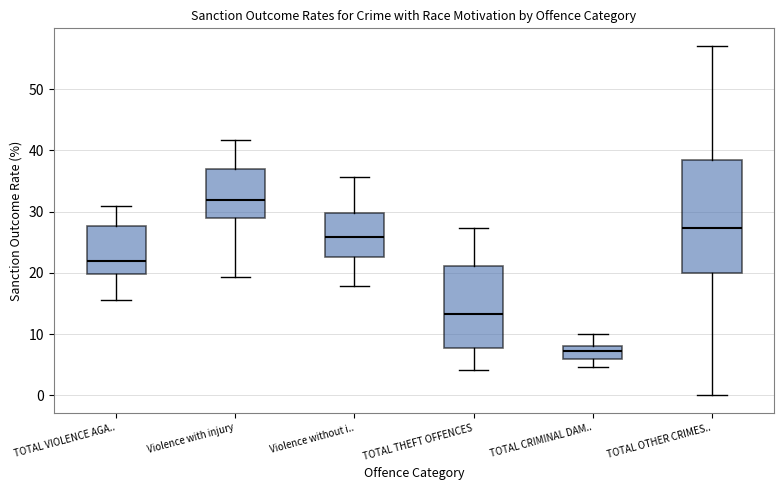

Reading left to right, transcribe this box plot: for each box, give where its median line is, the range the box spans, and where its two whiskers end, as read against the y-axis. The values are not printed on the chart, so give them approximately, as read against the axis.

TOTAL VIOLENCE AGA..: median 22, box 20 to 28, whiskers 16 to 31
Violence with injury: median 32, box 29 to 37, whiskers 19 to 42
Violence without i..: median 26, box 23 to 30, whiskers 18 to 36
TOTAL THEFT OFFENCES: median 13, box 8 to 21, whiskers 4 to 27
TOTAL CRIMINAL DAM..: median 7, box 6 to 8, whiskers 5 to 10
TOTAL OTHER CRIMES..: median 27, box 20 to 39, whiskers 0 to 57